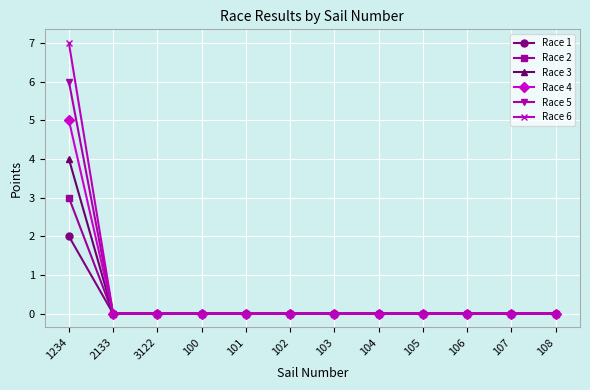

Rank the series by their average value, from highest to lowest.

Race 6, Race 5, Race 4, Race 3, Race 2, Race 1